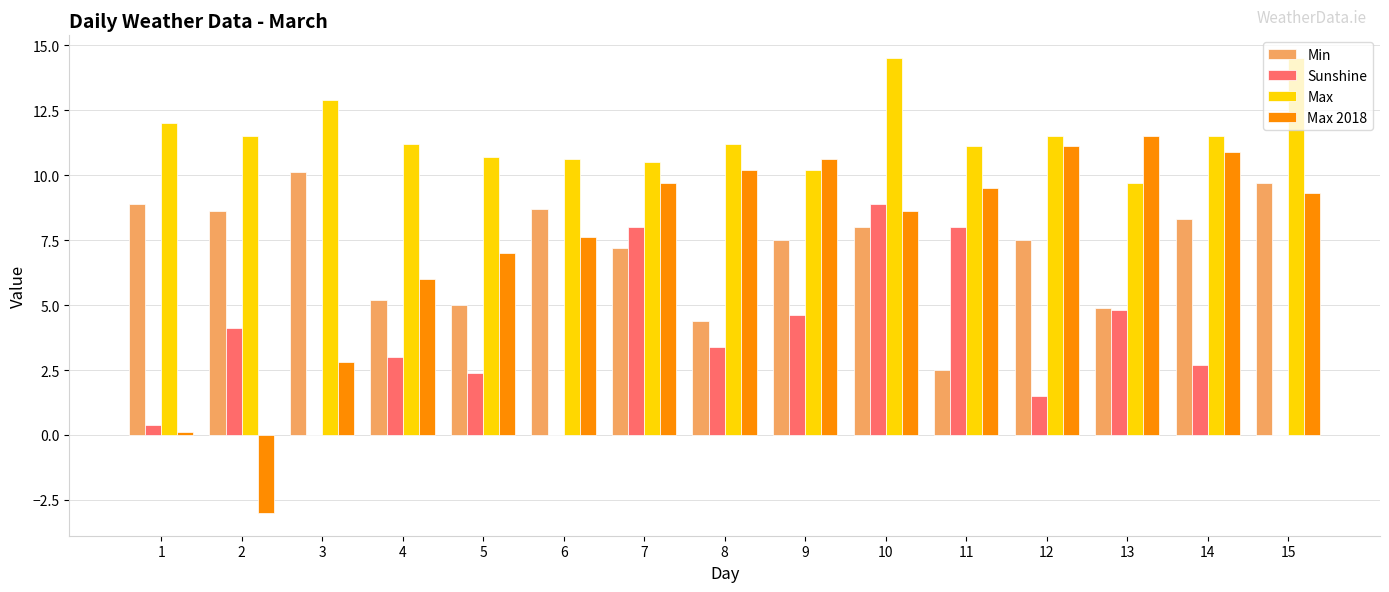

Where is Max 2018 nearest to the value 4?

3